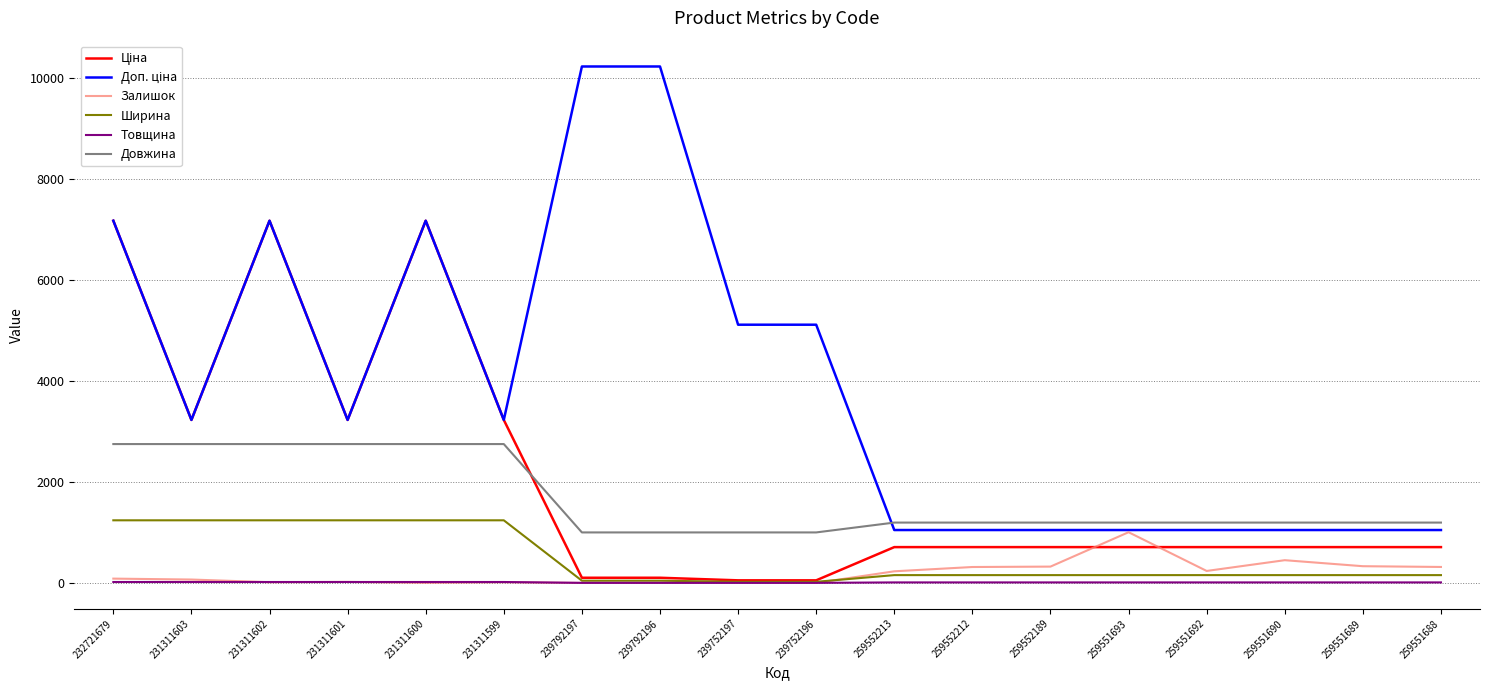

True or false: Товщина and Довжина cross at least once.

False